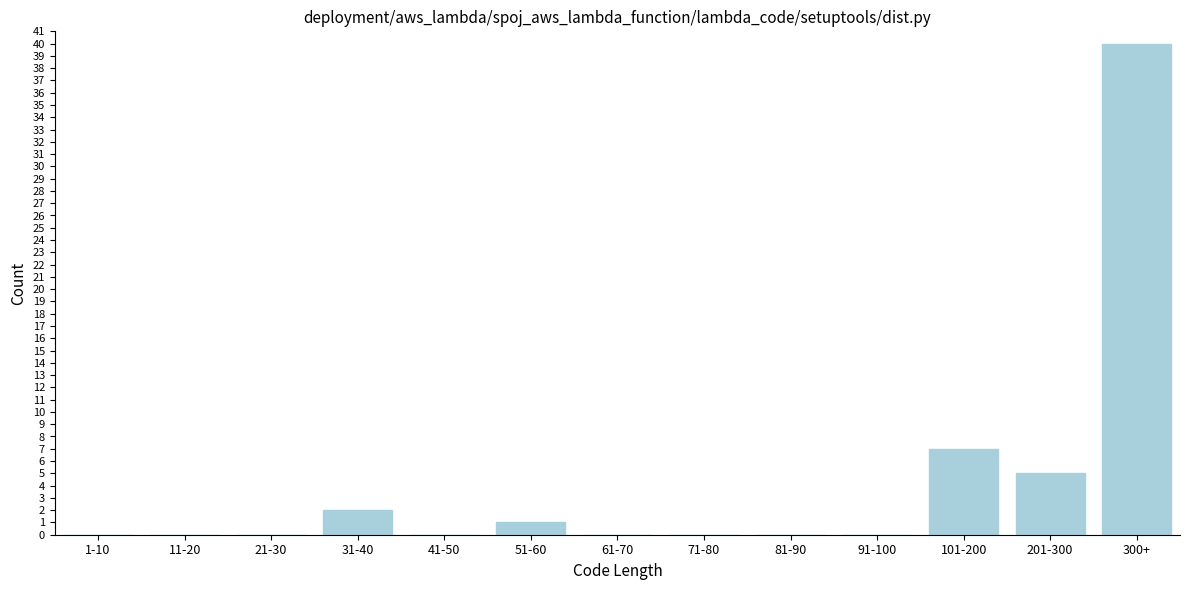

Reading right to left, what are all the values shown in this chart?

300+=40	201-300=5	101-200=7	91-100=0	81-90=0	71-80=0	61-70=0	51-60=1	41-50=0	31-40=2	21-30=0	11-20=0	1-10=0